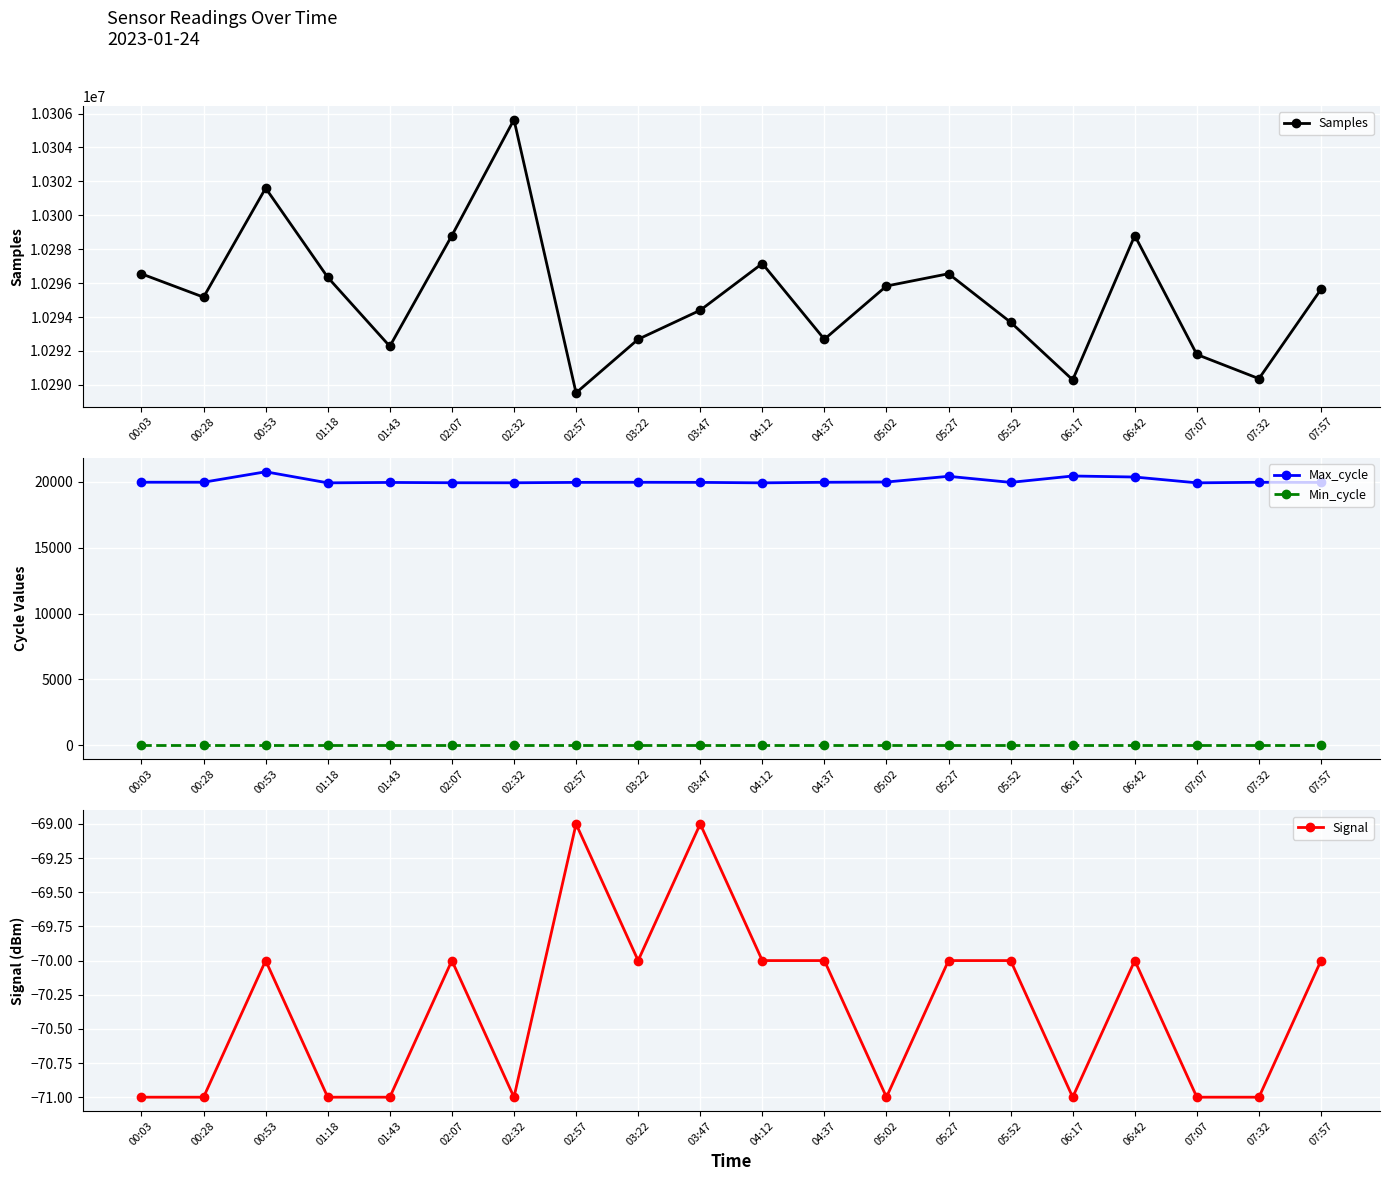

At how many categories does at least one series exceed 5550485?

20